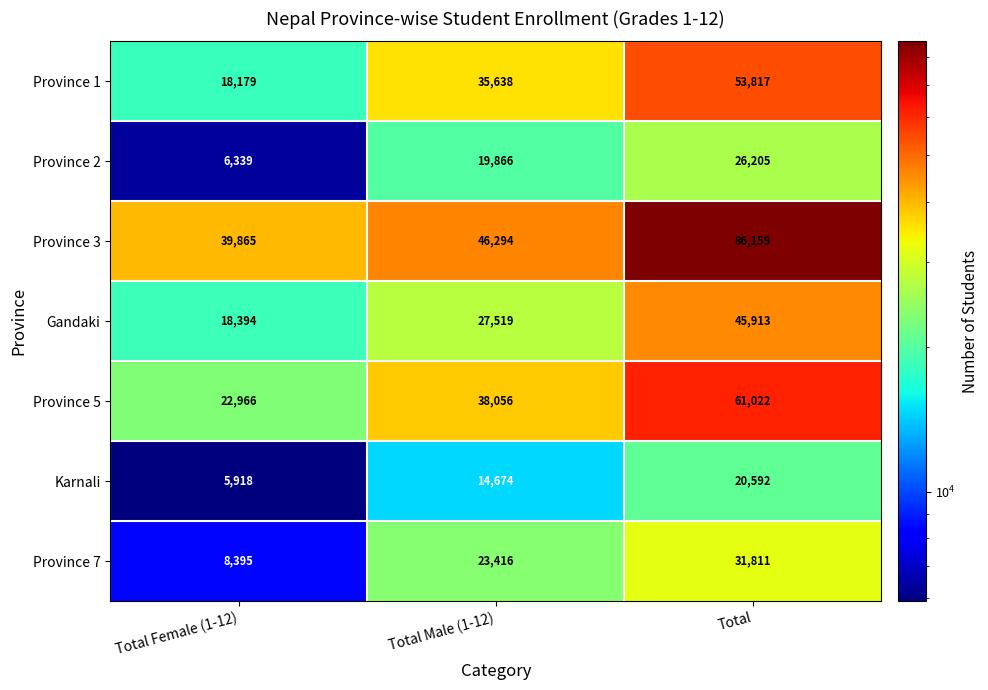

At how many categories does at least one series exceed 79956?

1